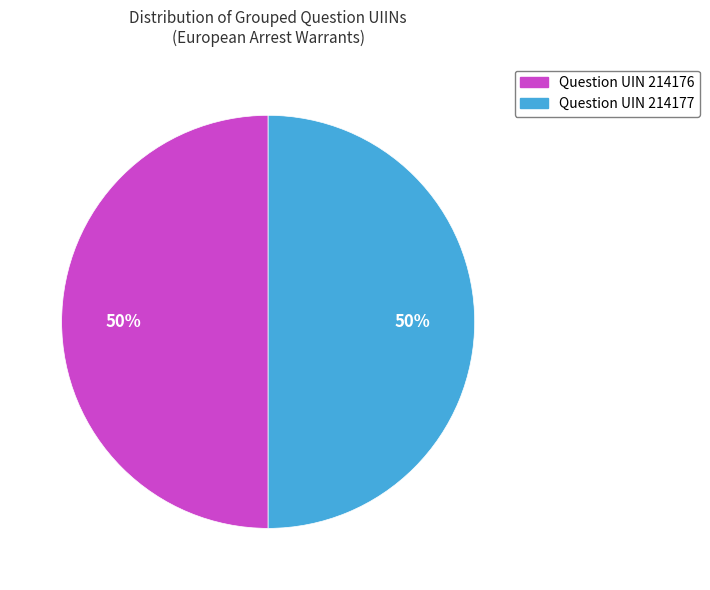

What is the ratio of the value at Question UIN 214177 to the value at Question UIN 214176?

1.0